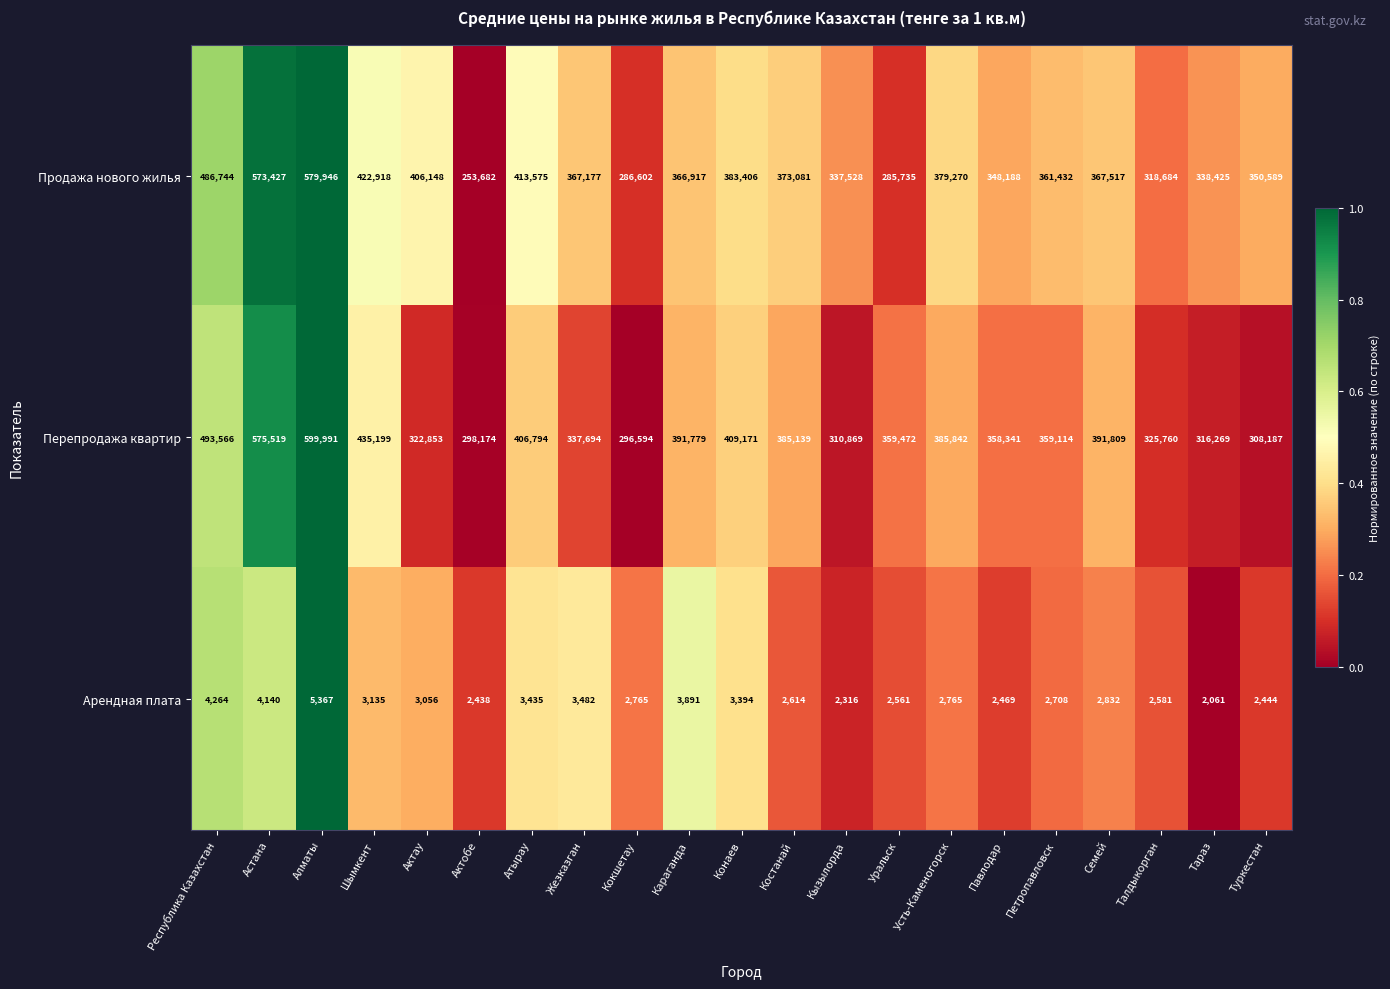

Rank the series by their maximum value, from lowest to highest.

Арендная плата, Продажа нового жилья, Перепродажа квартир